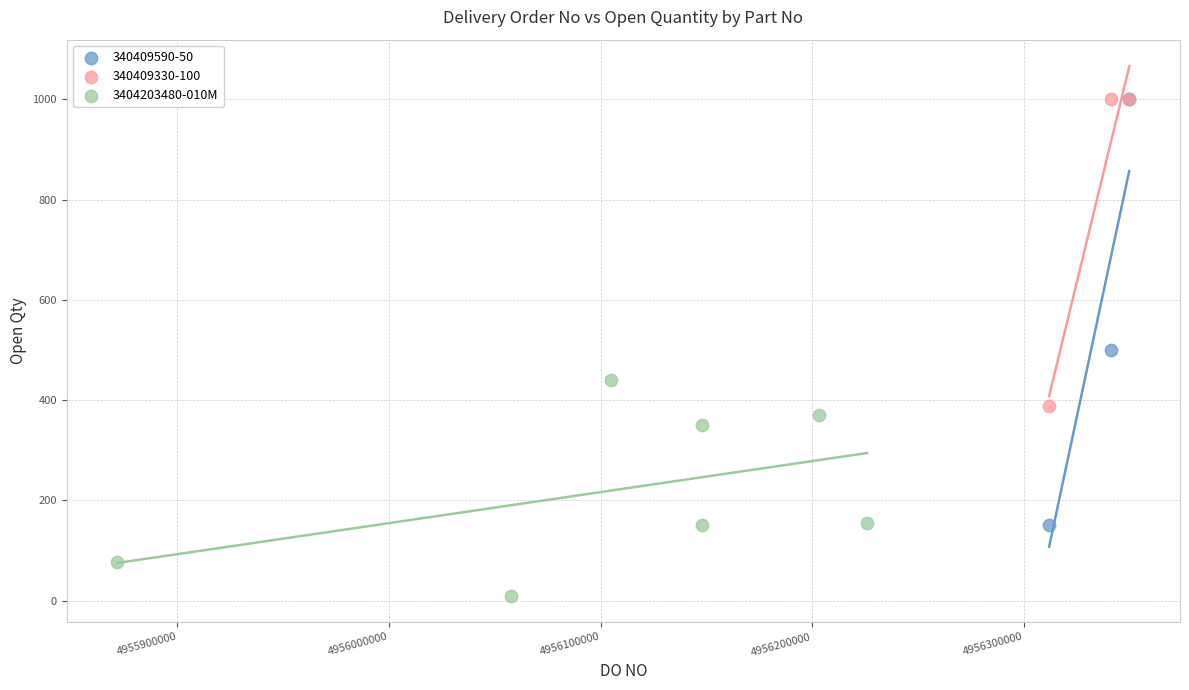

Which series has the widest spread of Y values?

340409590-50